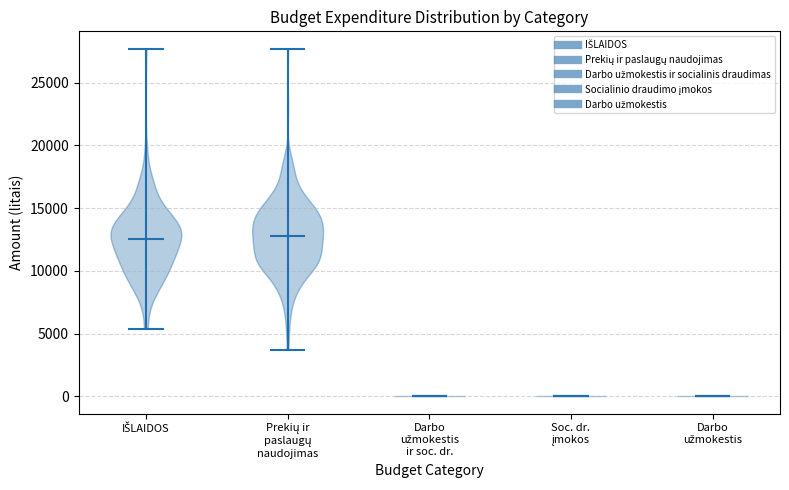

Reading left to right, read every violin against the y-axis: where its median line is, and the lowest and highest points it reaches. The values are not printed on the chart, so give them approximately, as read against the axis.

IŠLAIDOS: median line 12500, lowest point 5500, highest point 27500
Prekių ir paslaugų naudojimas: median line 13000, lowest point 3500, highest point 27500
Darbo užmokestis ir soc. dr.: median line 0, lowest point 0, highest point 0
Soc. dr. įmokos: median line 0, lowest point 0, highest point 0
Darbo užmokestis: median line 0, lowest point 0, highest point 0